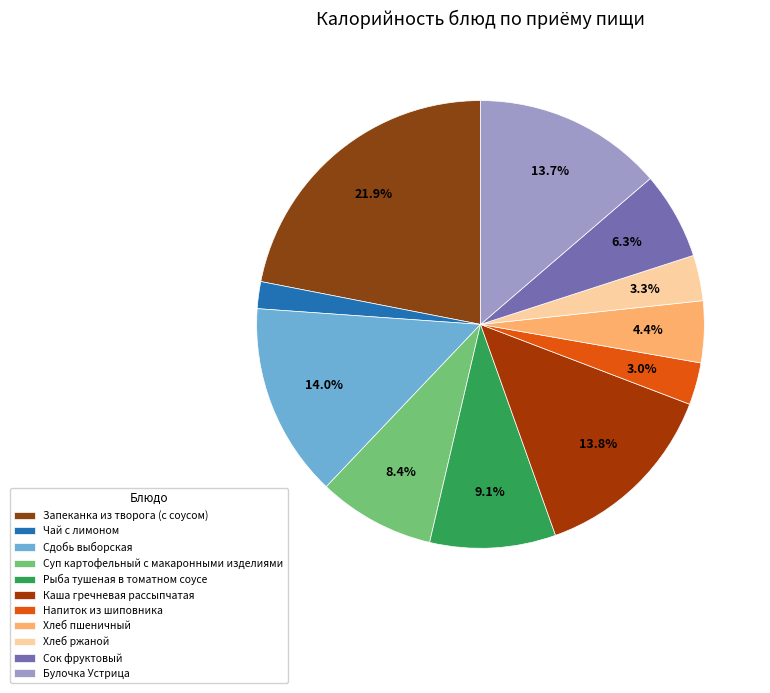

To the nearest percent, what portion does Напиток из шиповника represent?

3%